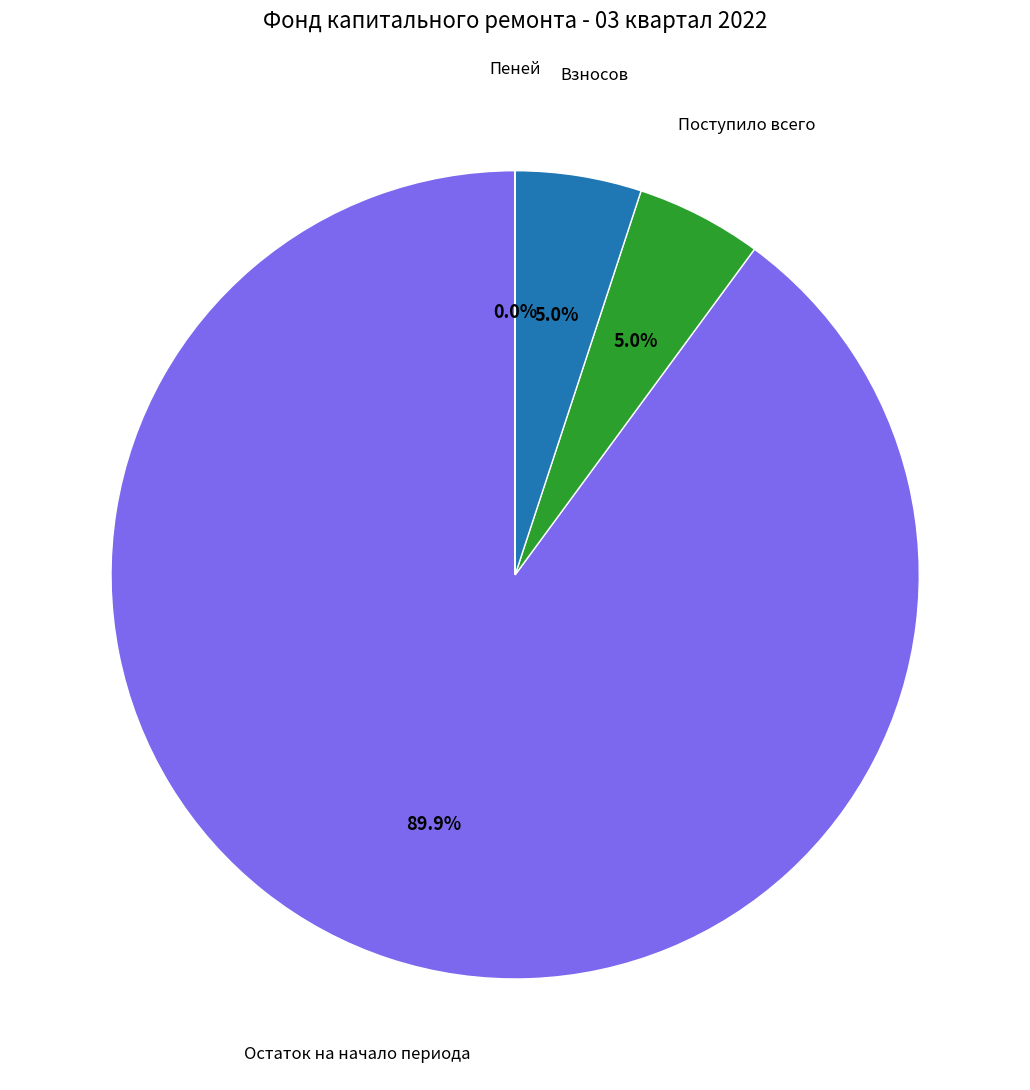

To the nearest percent, what percentage of the pie is Поступило всего?

5%